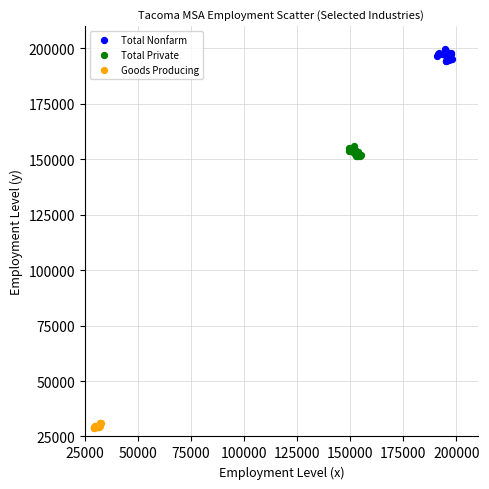

Which series reaches the minimum Y coordinate?

Goods Producing